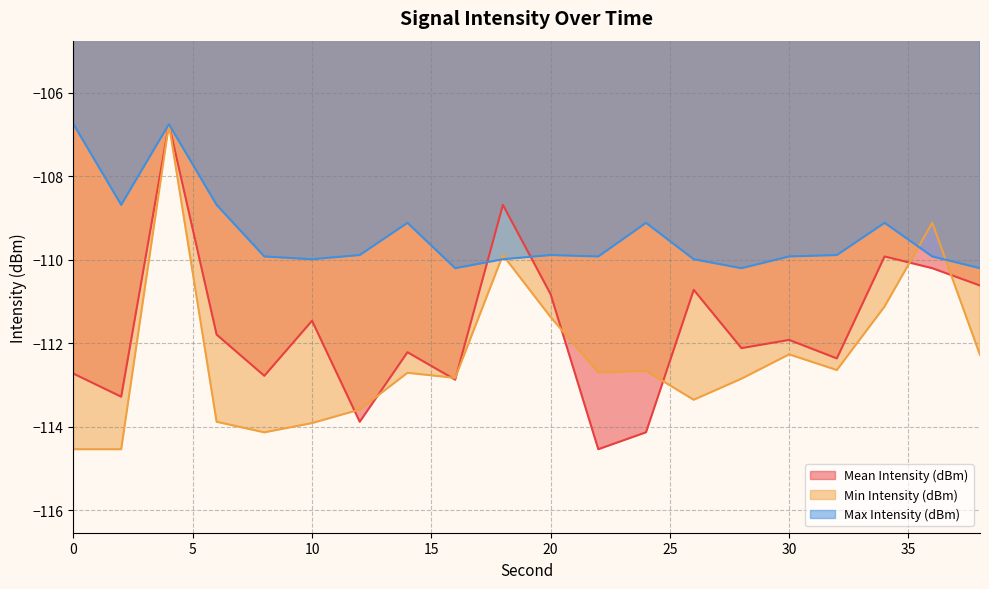

At which category does Mean Intensity (dBm) reach its first local peak?

4